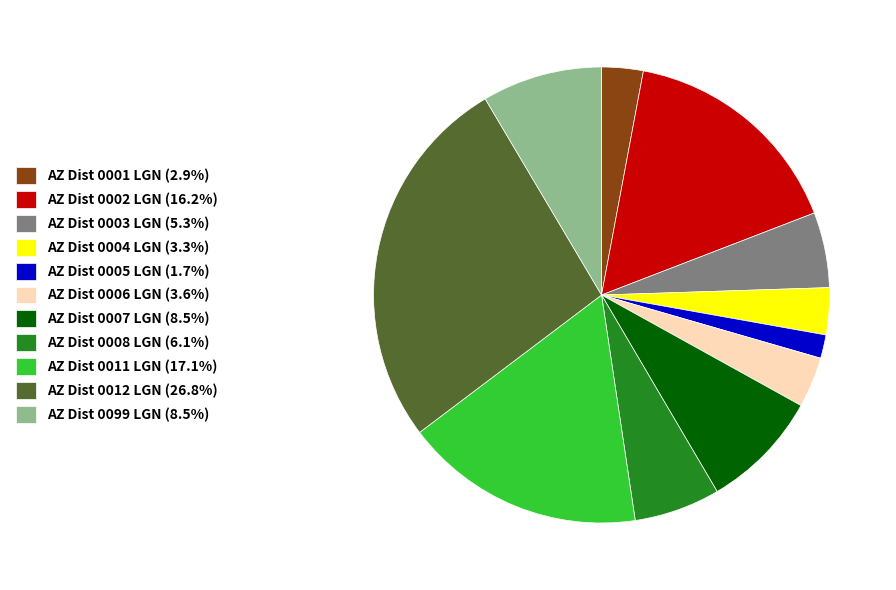

Combined, do AZ Dist 0099 LGN (8.5%) and AZ Dist 0003 LGN (5.3%) account for over 50%?

No